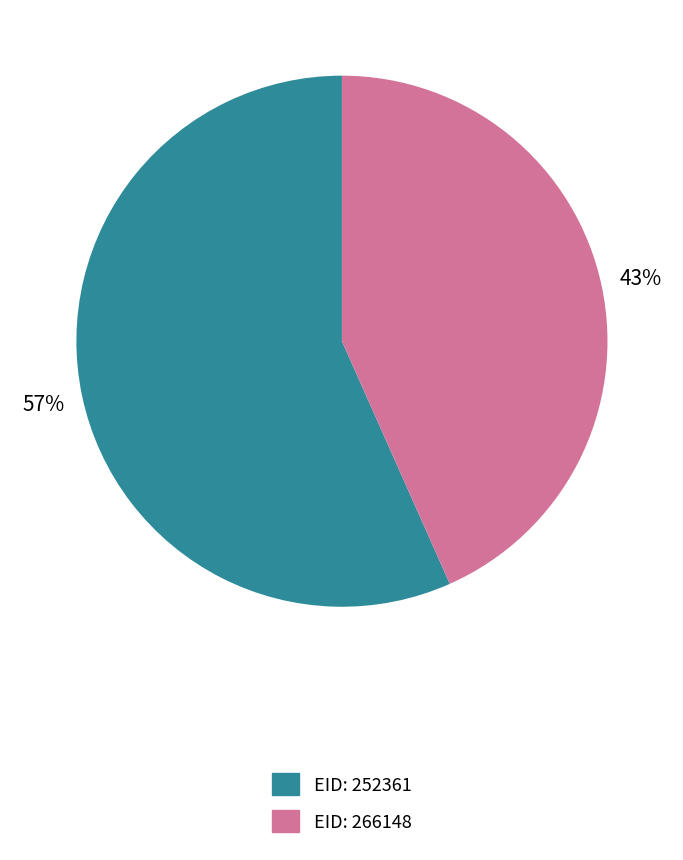

Is there any slice that represents more than half of the pie?

Yes